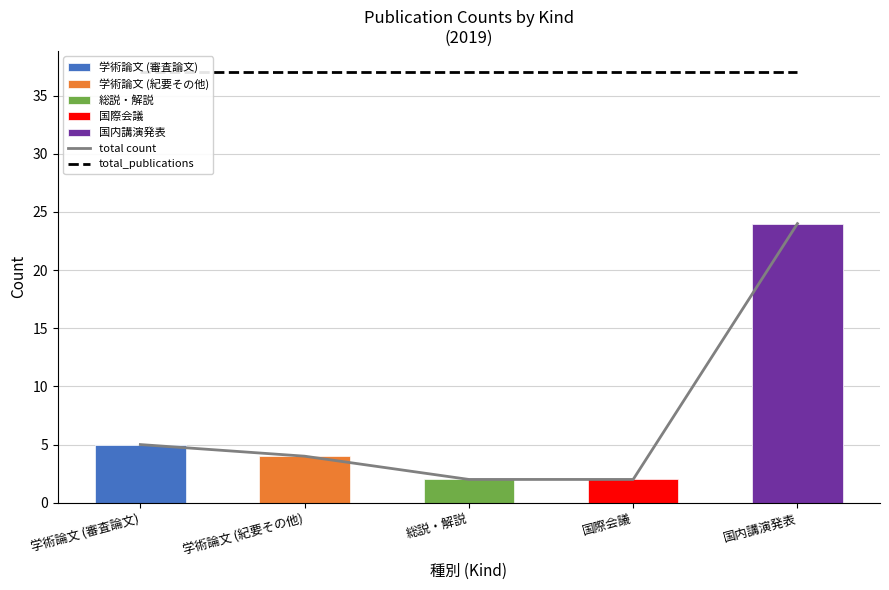

Reading left to right, transcribe all the data shown in this chart.

total count: 学術論文 (審査論文)=5	学術論文 (紀要その他)=4	総説・解説=2	国際会議=2	国内講演発表=24
total_publications: 学術論文 (審査論文)=37	学術論文 (紀要その他)=37	総説・解説=37	国際会議=37	国内講演発表=37